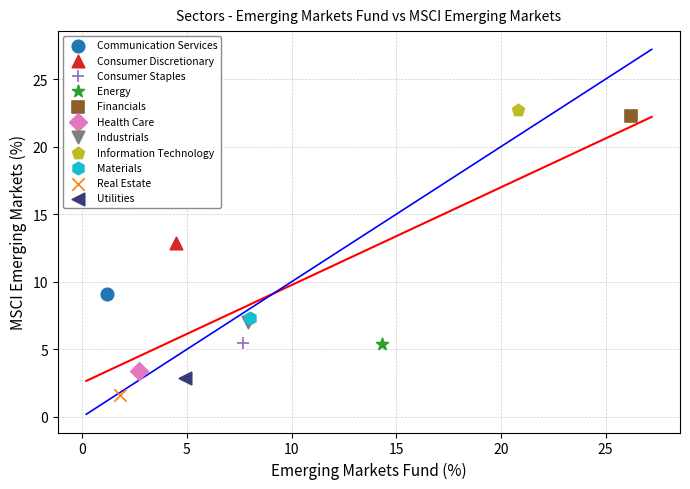

Which series reaches the maximum Y coordinate?

Information Technology